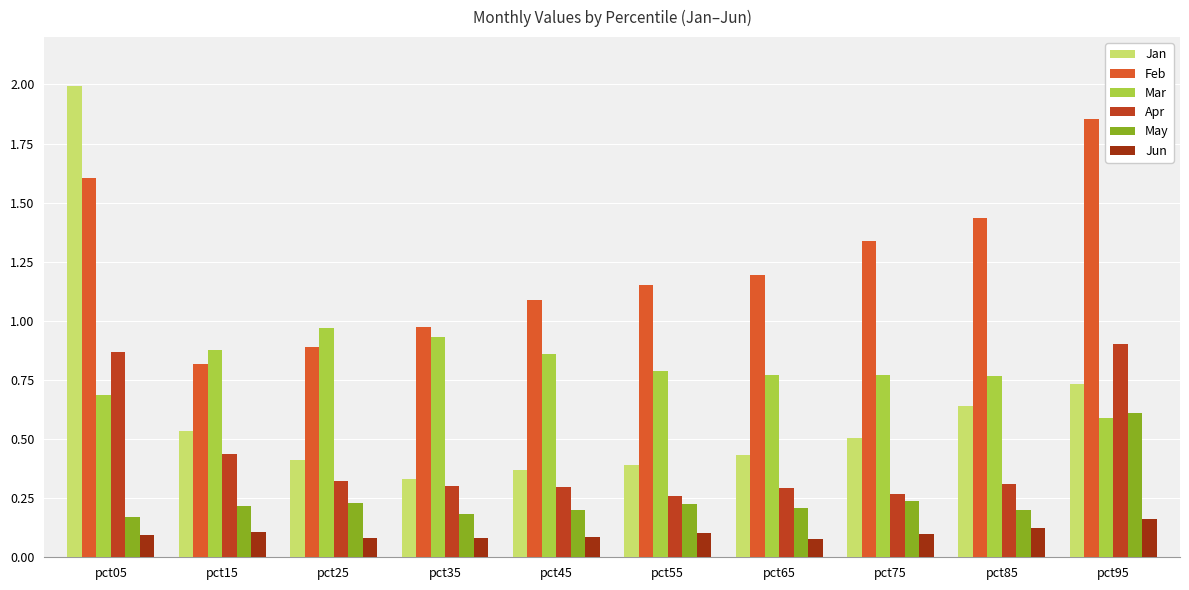

How many Apr values are between 0 and 1?

10